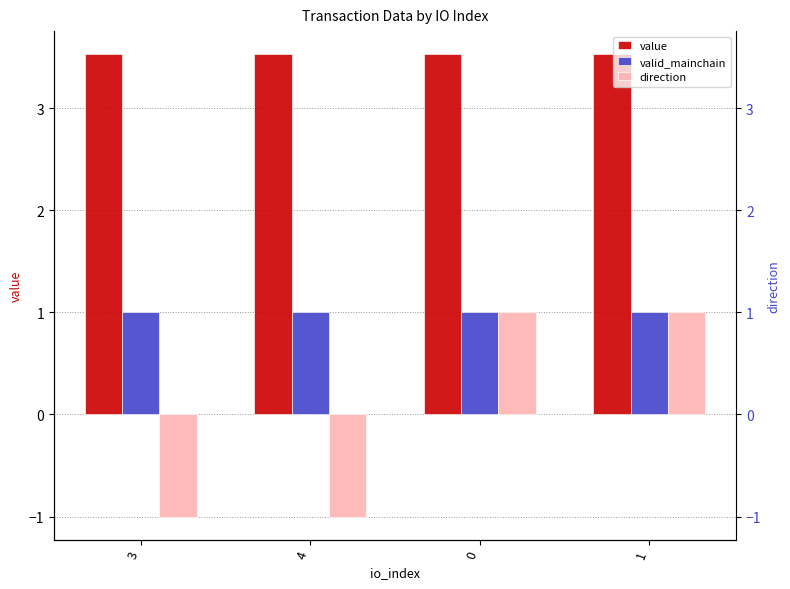

What is the highest value of the valid_mainchain series?

1.0